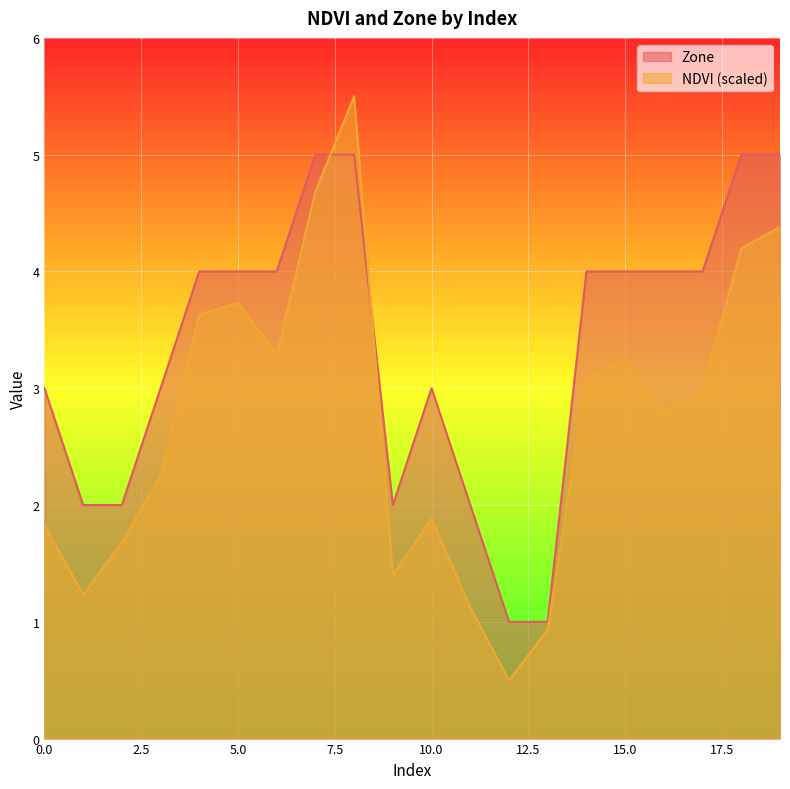

Rank the series by their maximum value, from highest to lowest.

NDVI (scaled), Zone